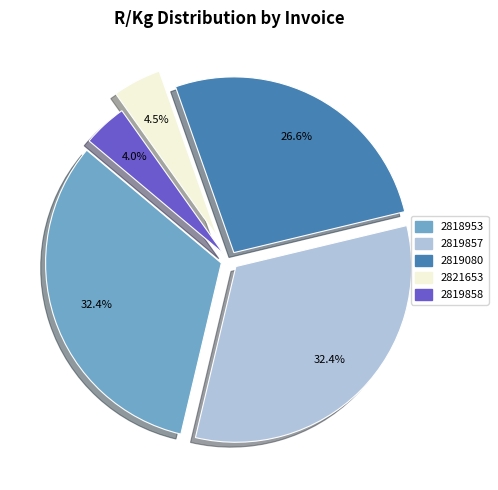

Count the number of slices in the pie.

5